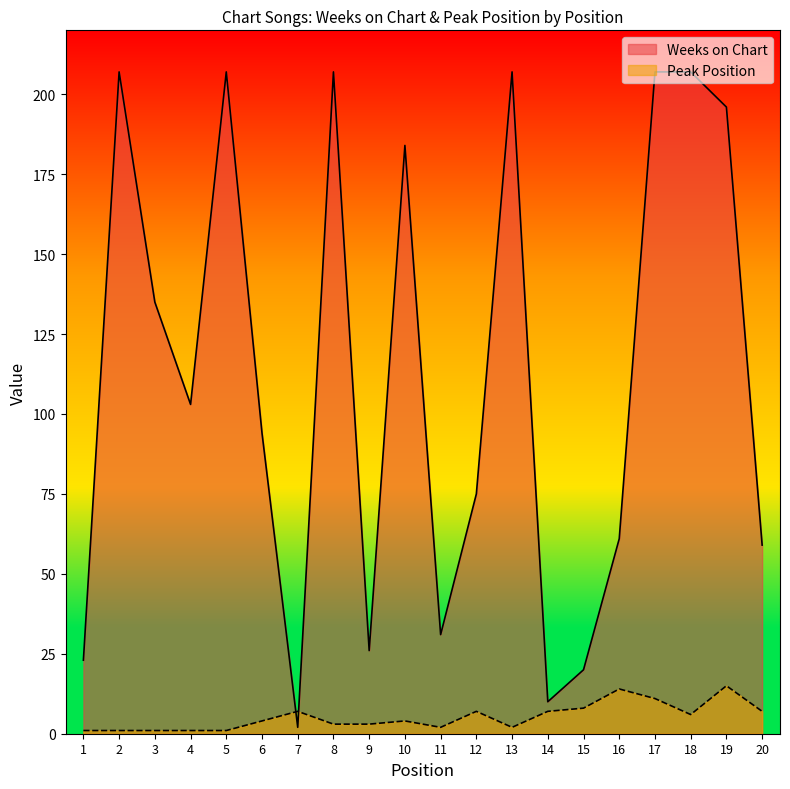

At how many categories does at least one series exceed 96?

10